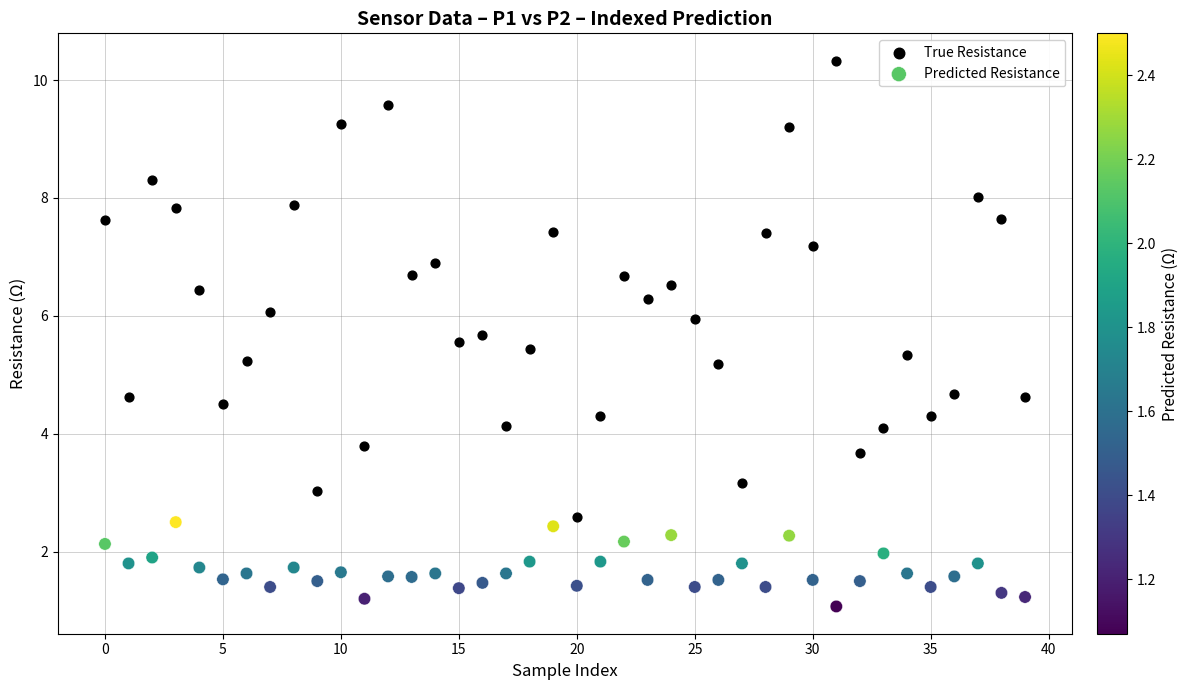

Which series has the widest spread of Y values?

True Resistance